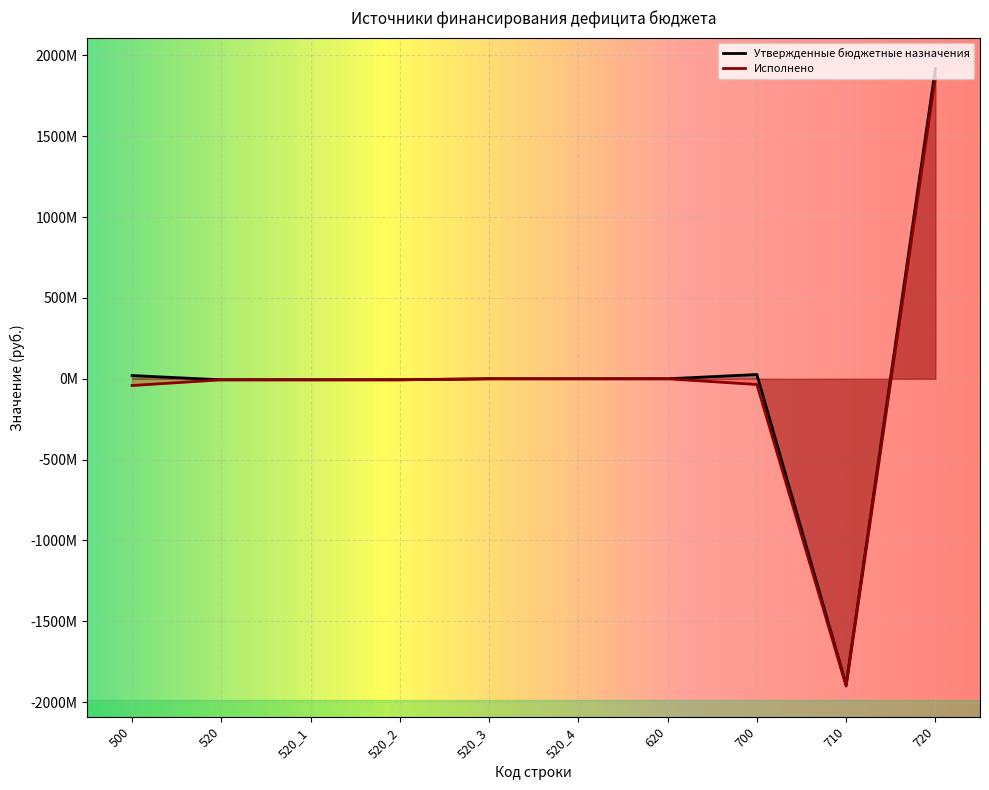

True or false: Утвержденные бюджетные назначения and Исполнено cross at least once.

False